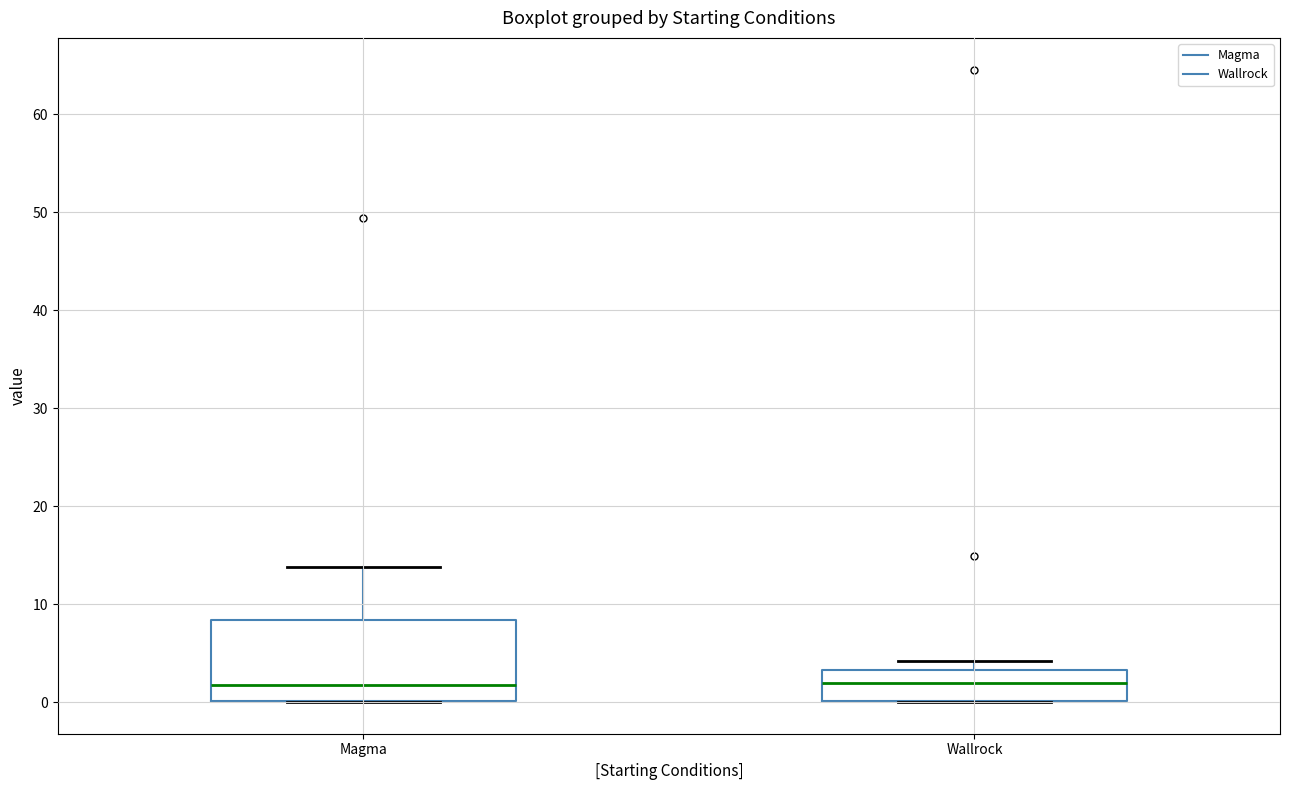

Where does the median line of the box for Wallrock sit on the y-axis? The values are not printed on the chart, so give them approximately, as read against the axis.

2